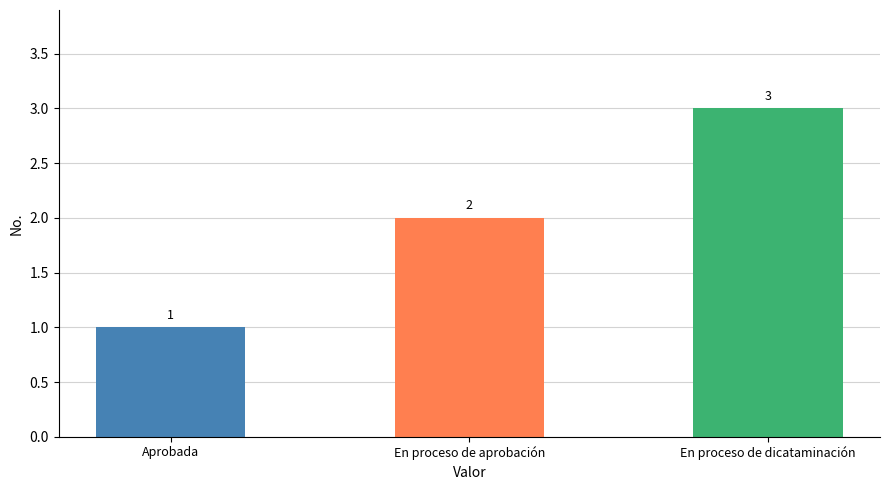

Rank the categories by value from highest to lowest.

En proceso de dicataminación, En proceso de aprobación, Aprobada